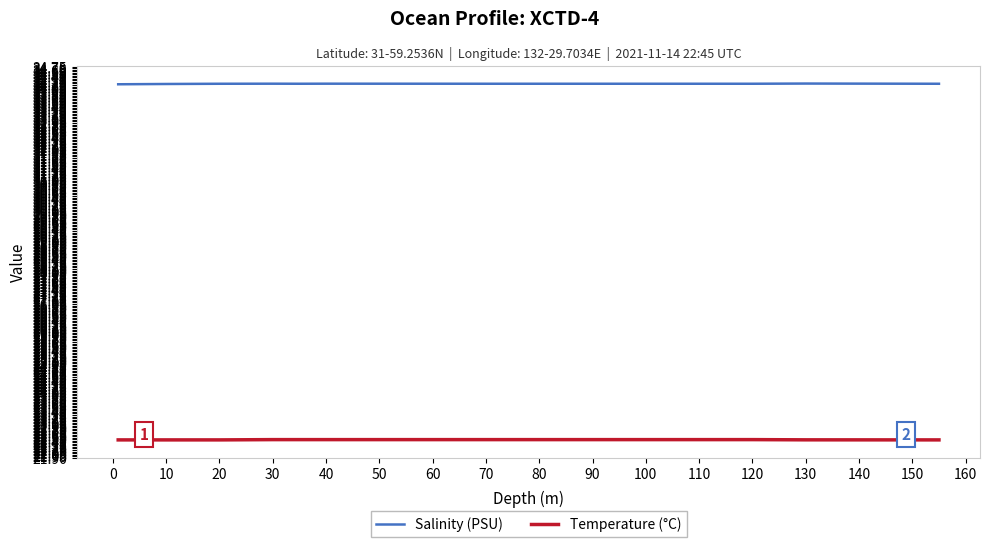

Rank the series by their maximum value, from lowest to highest.

Temperature (°C), Salinity (PSU)